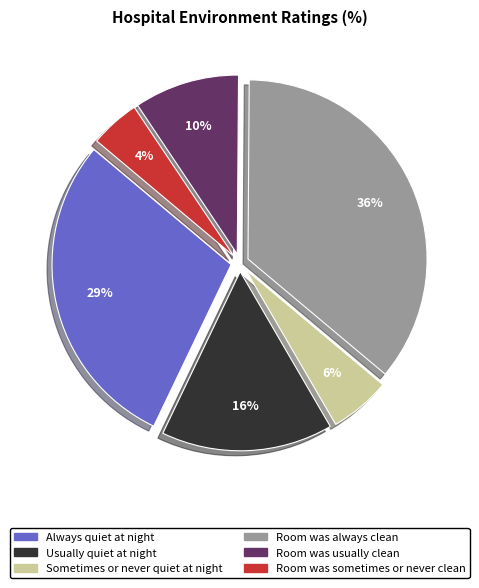

Does any single category account for the majority?

No